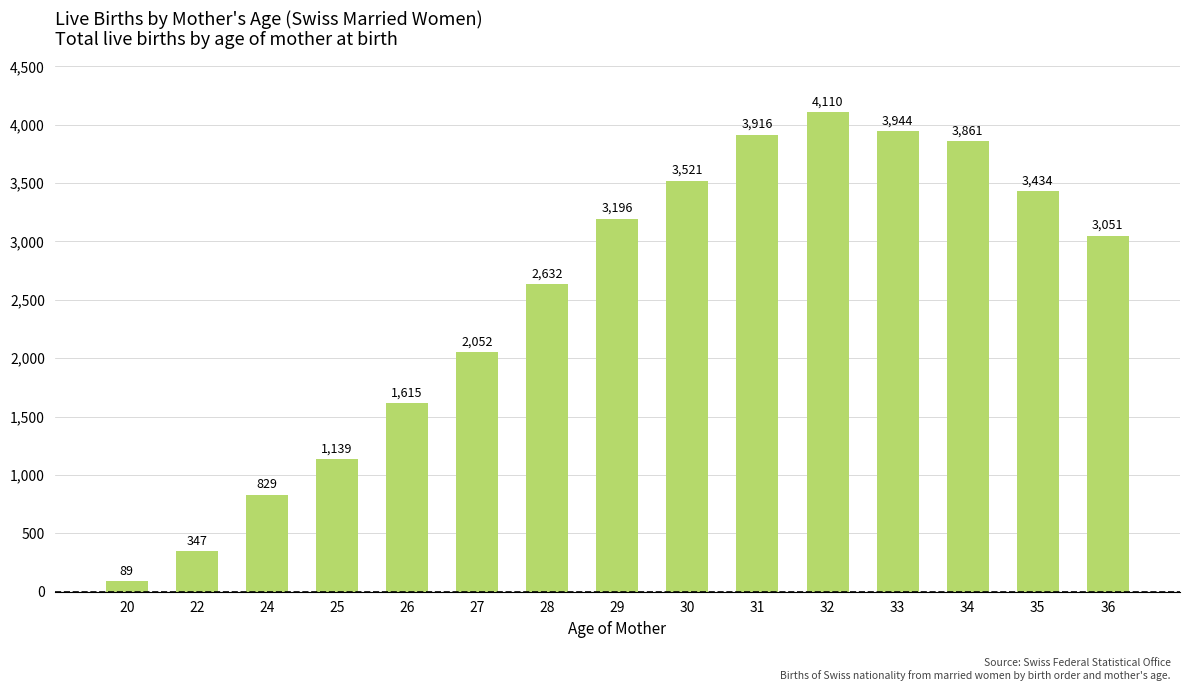

What is the difference between the values at 31 and 34?

55